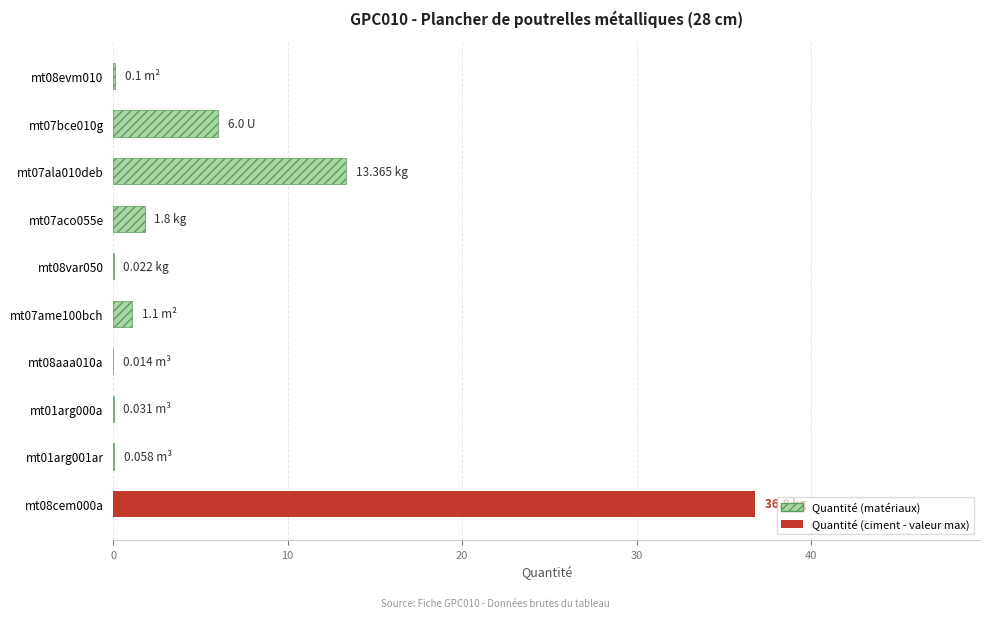

At which label is the value closest to 18?

mt07ala010deb